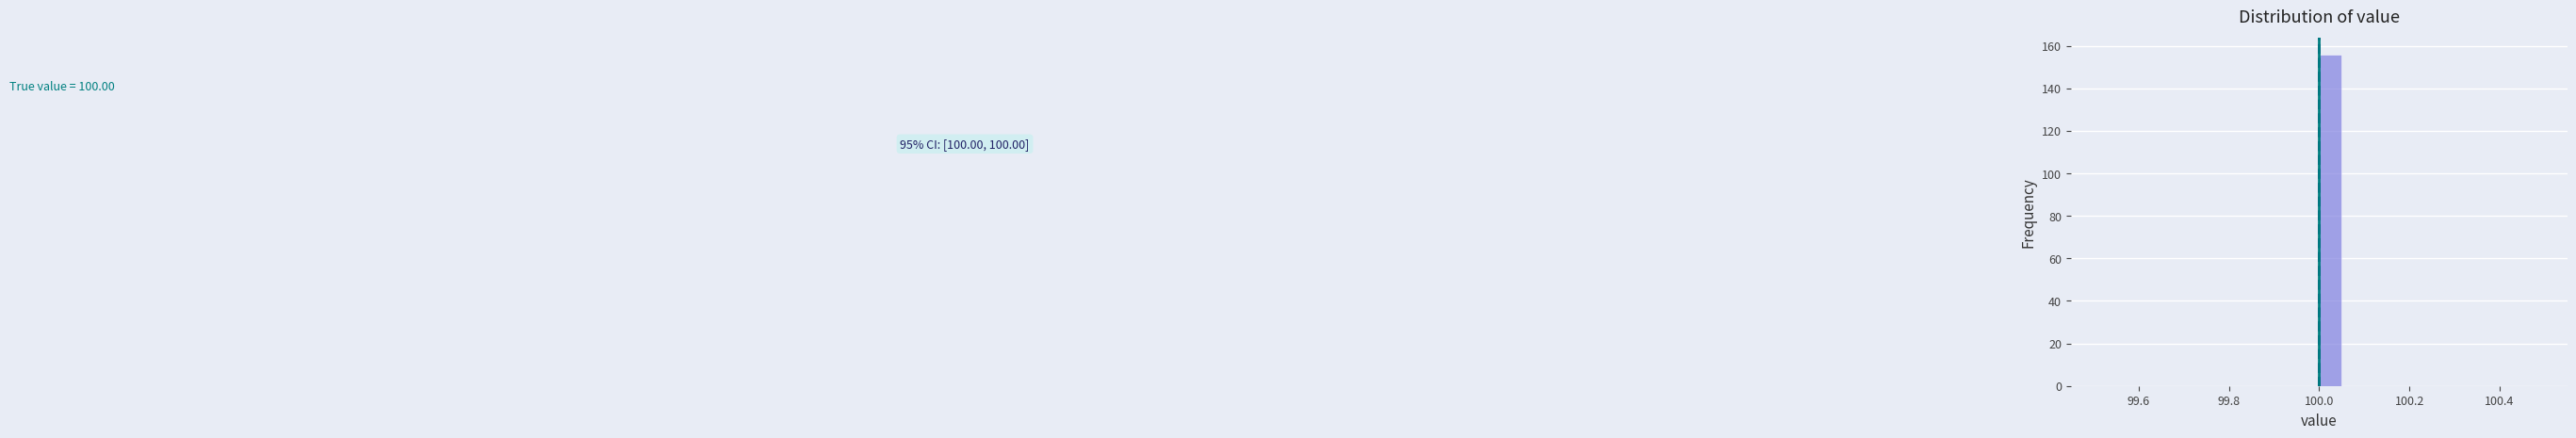

Around what value on the x-axis is the tallest bar? Give the approximate position of its centre, as read against the axis.

100.02